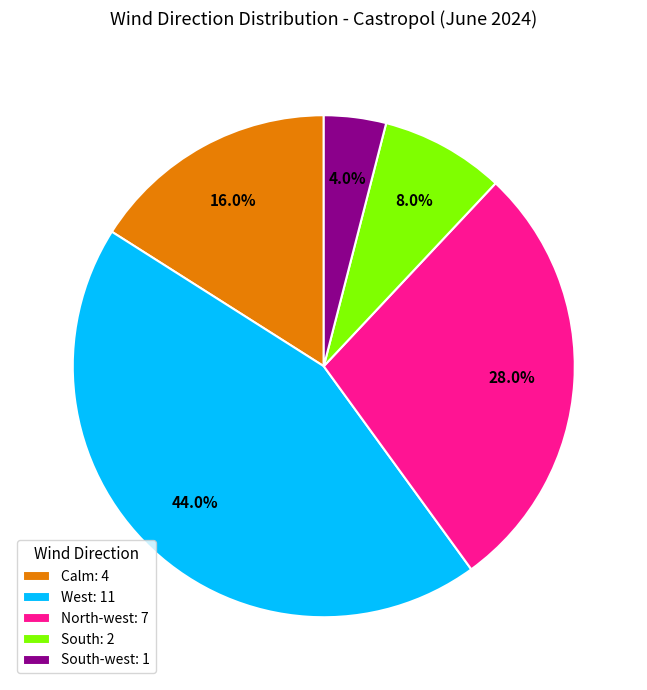

What portion of the pie excludes West: 11?

56.0%